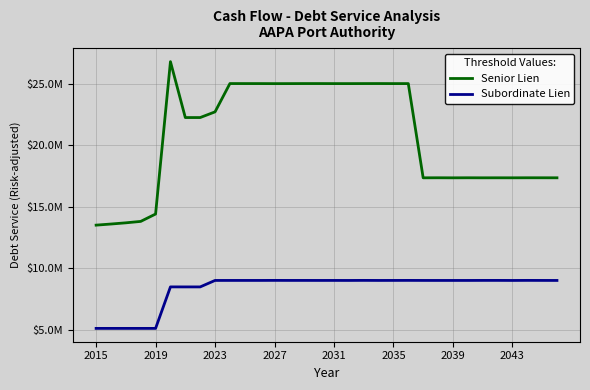

List the series in order of their overall mean, lowest first.

Subordinate Lien, Senior Lien